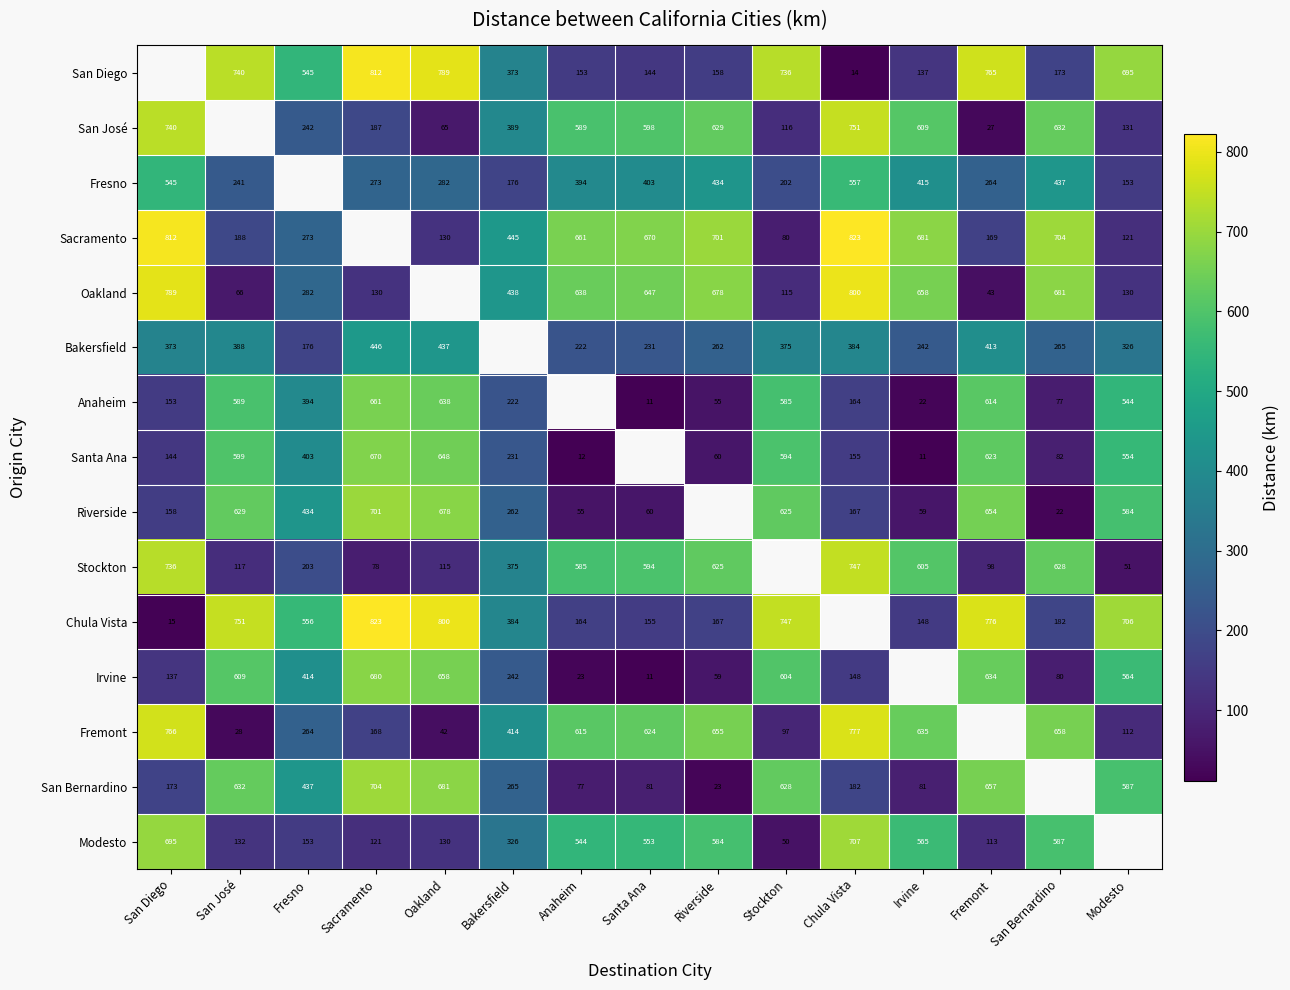

What is the difference between the highest and lowest values at Bakersfield?

269.0